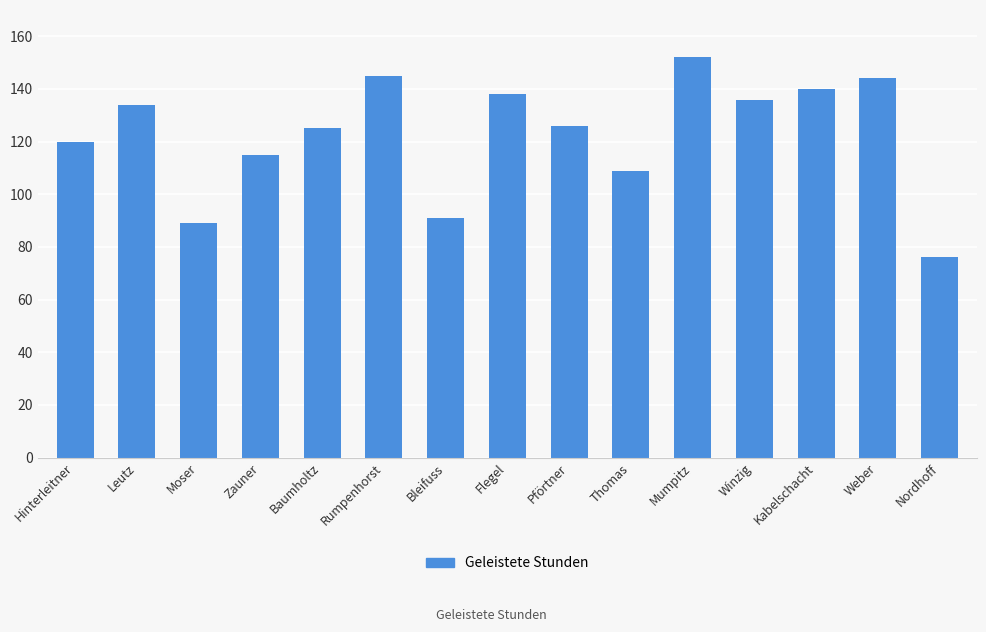

At which label does the data first exceed 126?

Leutz